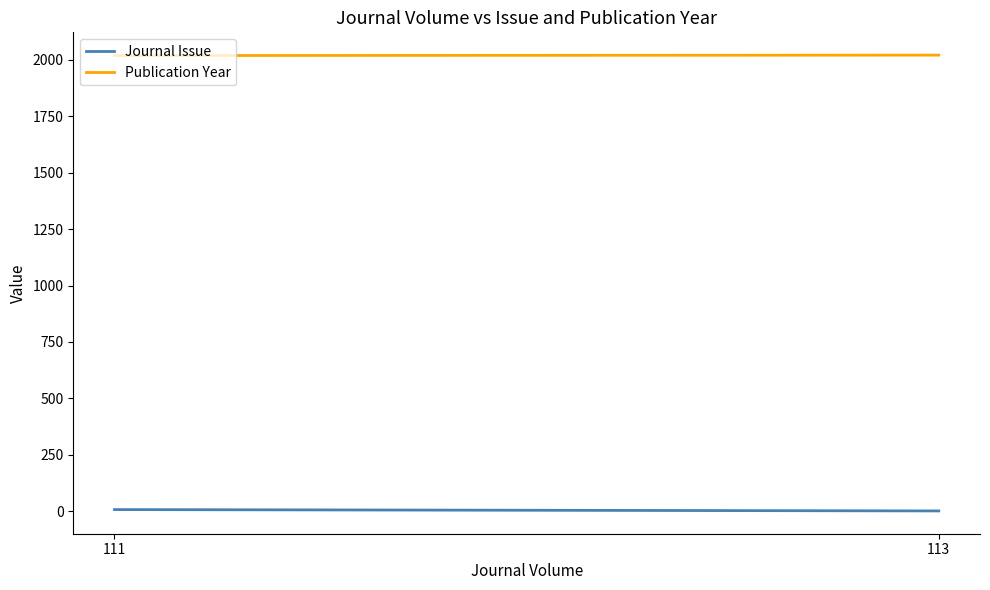

At which label is Publication Year closest to 2019?

111